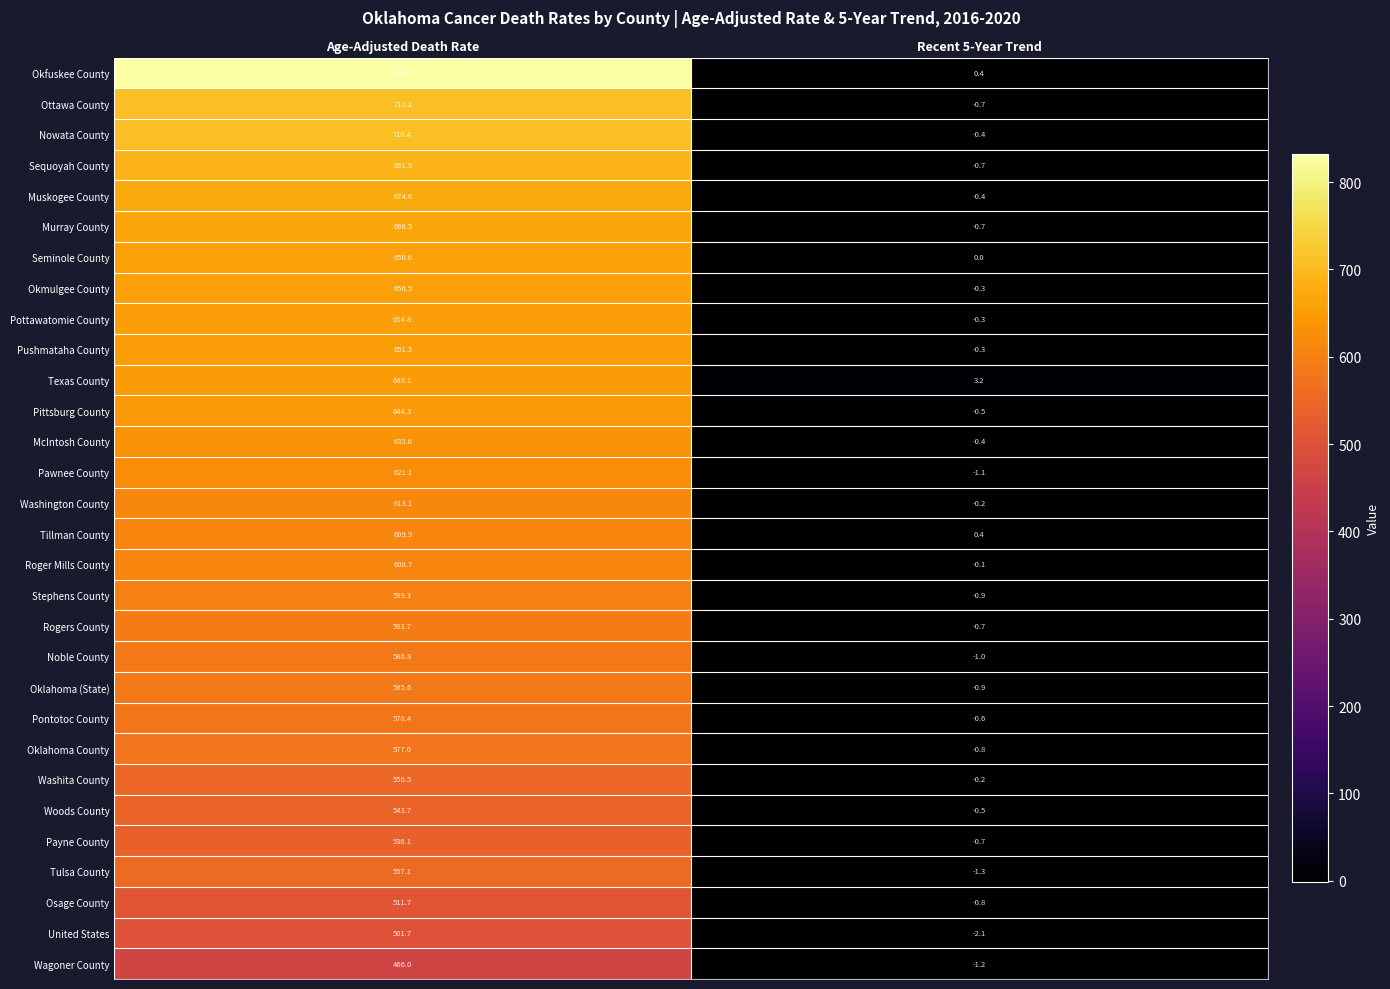

Which category has the highest value in the Okmulgee County series?

Age-Adjusted Death Rate